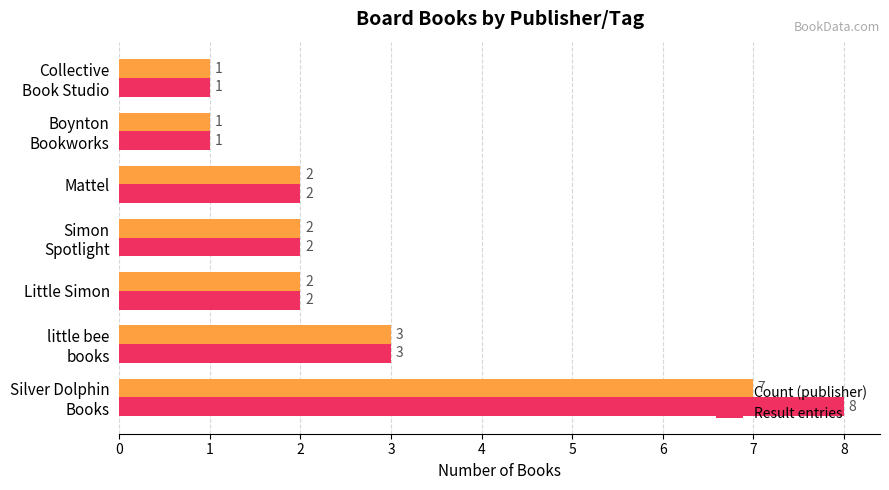

List the series in order of their peak value, highest first.

Result entries, Count (publisher)